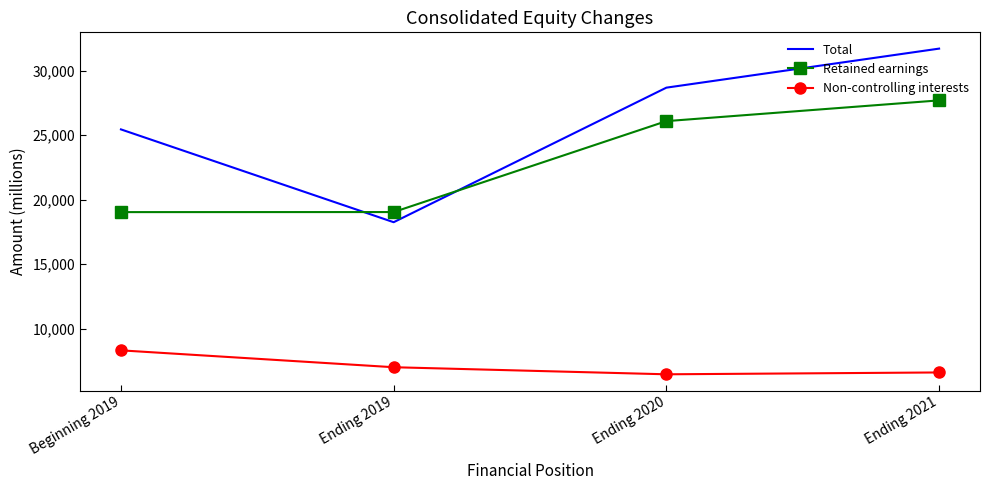

True or false: Retained earnings has more than 0 points higher than both neighbors.

False